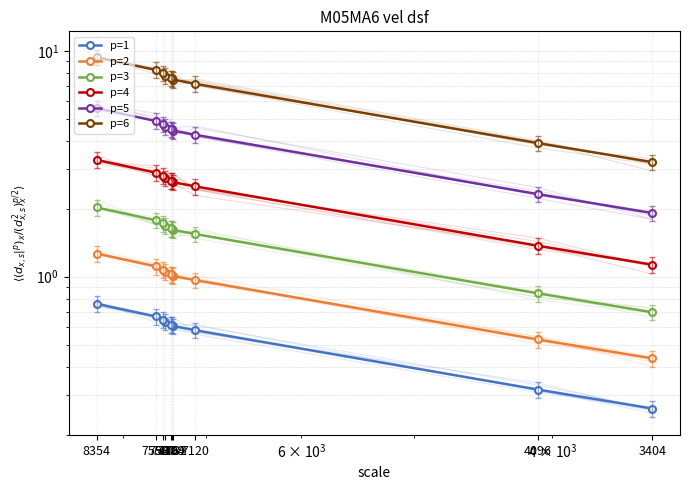

How many lines are shown in the chart?

6